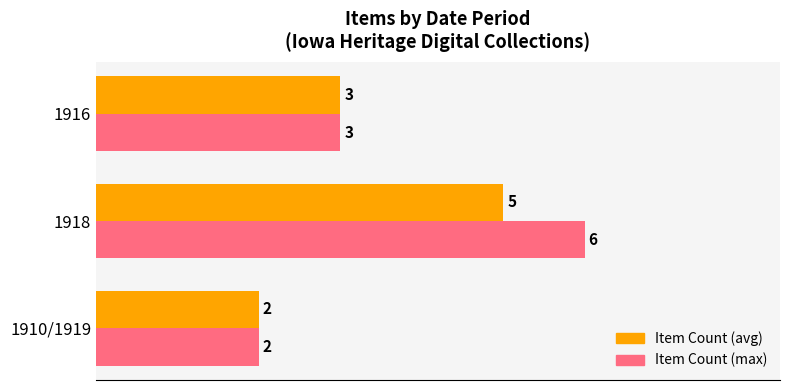

What is the difference between the maximum and second lowest values in the Item Count (avg) series?

2